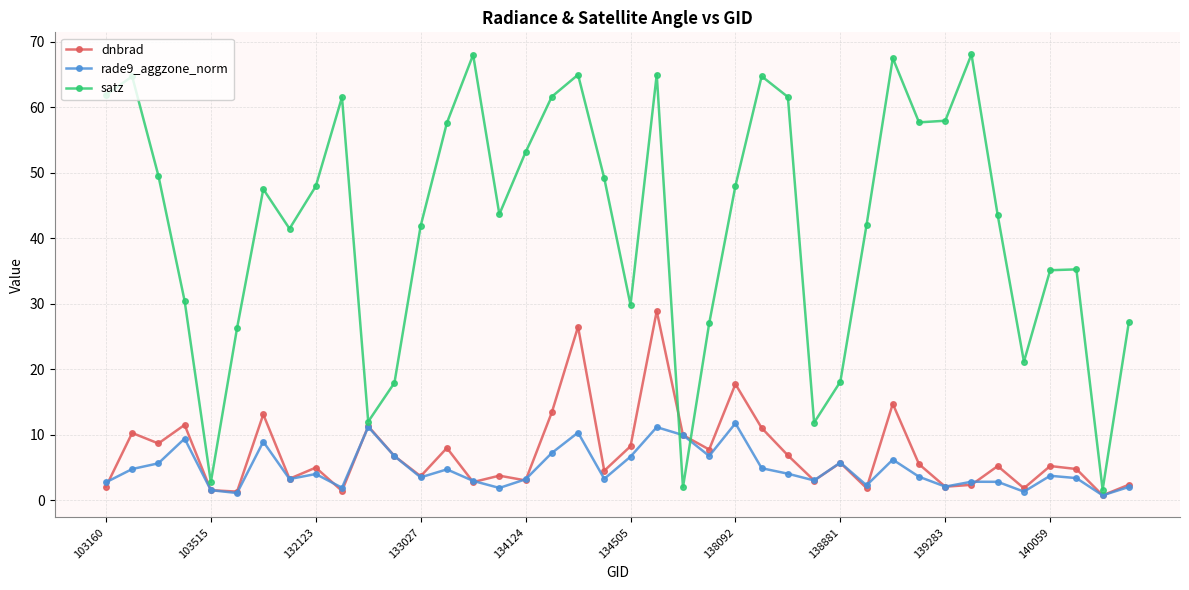

Which series ends up on top after the final intersection of dnbrad and satz?

satz